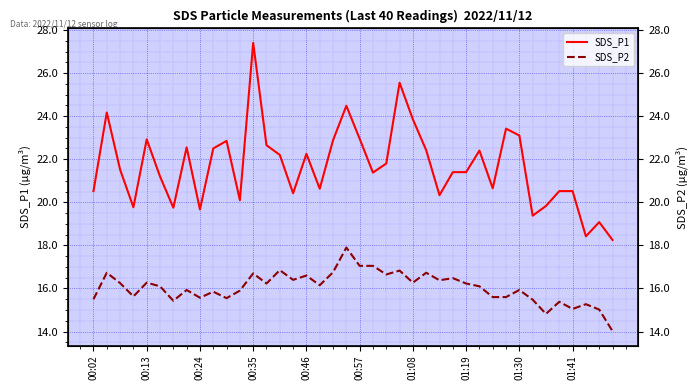

True or false: SDS_P2 and SDS_P1 cross at least once.

False